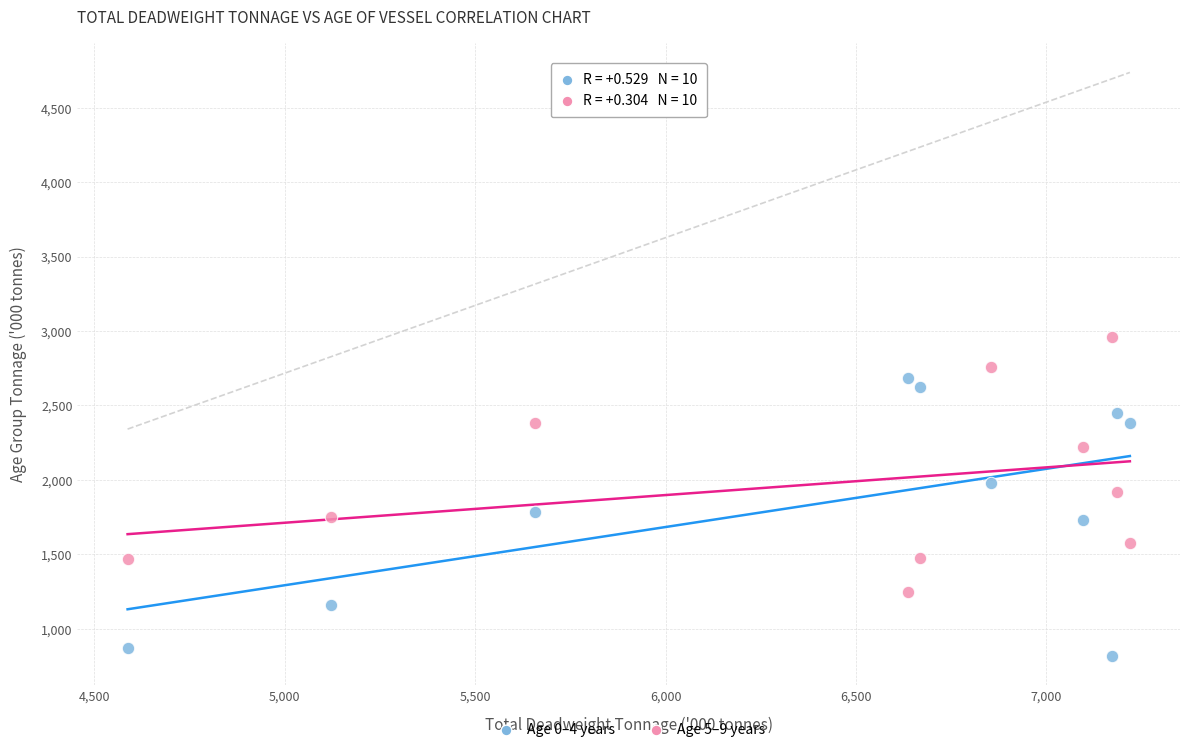

Which series contains the highest Y value?

Age 5–9 years